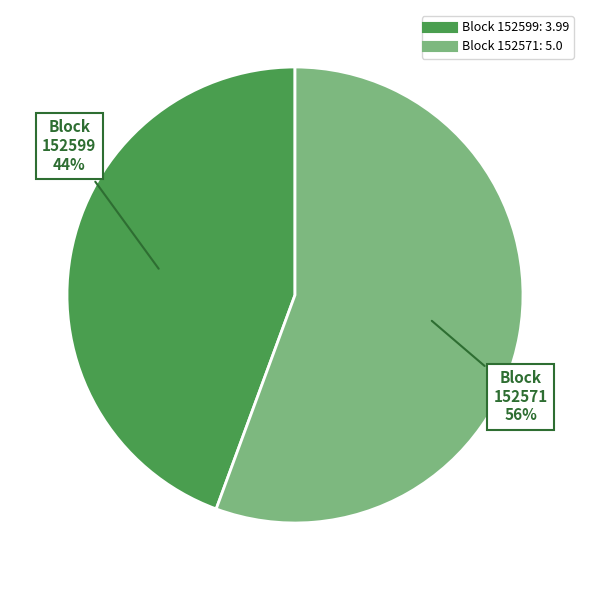

Does any single category account for the majority?

Yes